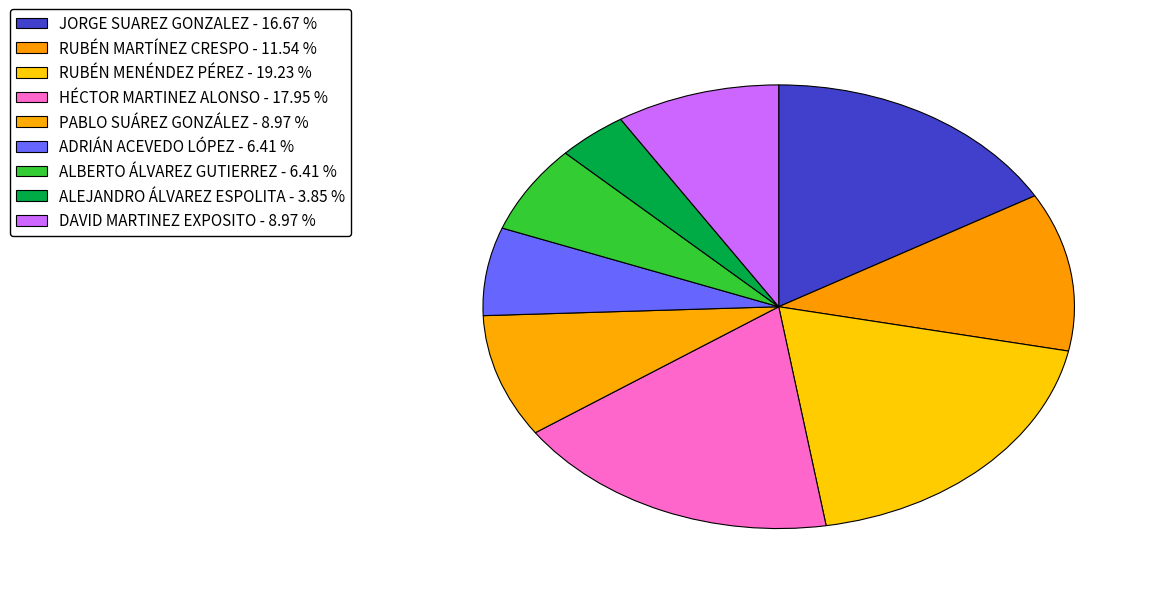

Rank the categories by value from highest to lowest.

RUBÉN MENÉNDEZ PÉREZ, HÉCTOR MARTINEZ ALONSO, JORGE SUAREZ GONZALEZ, RUBÉN MARTÍNEZ CRESPO, PABLO SUÁREZ GONZÁLEZ, DAVID MARTINEZ EXPOSITO, ADRIÁN ACEVEDO LÓPEZ, ALBERTO ÁLVAREZ GUTIERREZ, ALEJANDRO ÁLVAREZ ESPOLITA